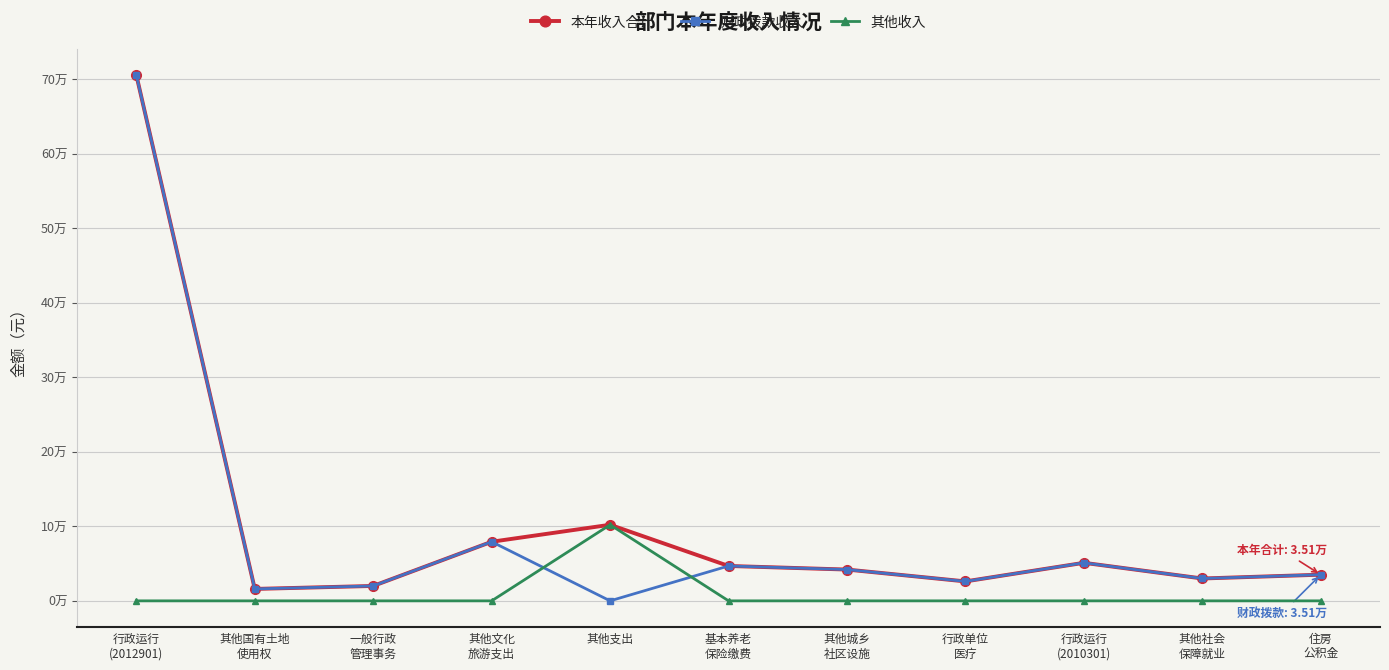

What are all the series names shown in the legend?

本年收入合计, 财政拨款收入, 其他收入